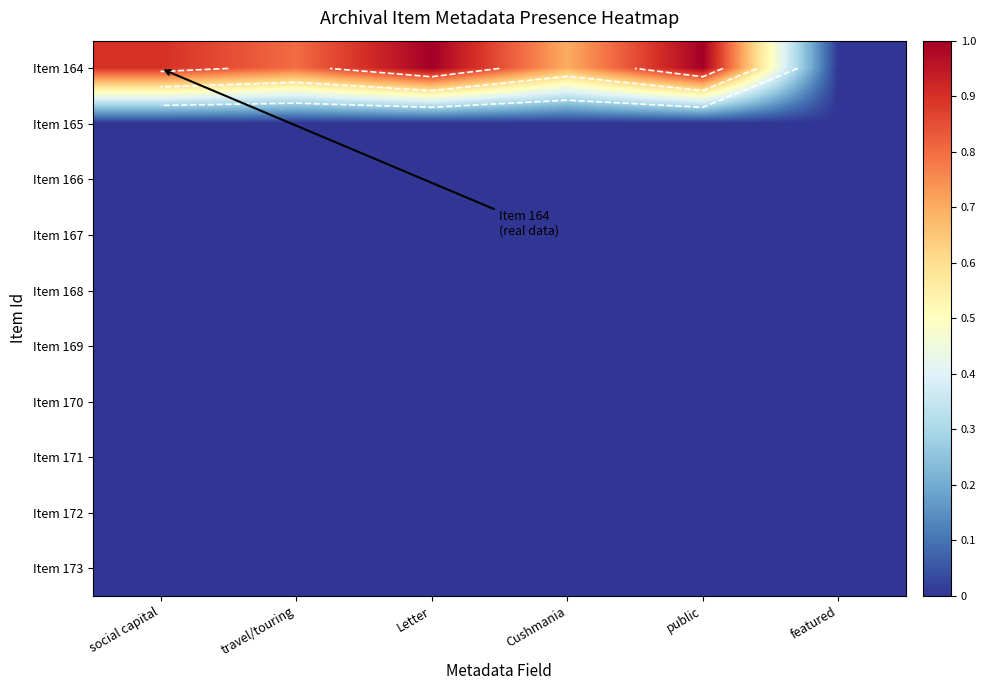

Is the value of Item 169 at Cushmania greater than the value of Item 172 at social capital?

No